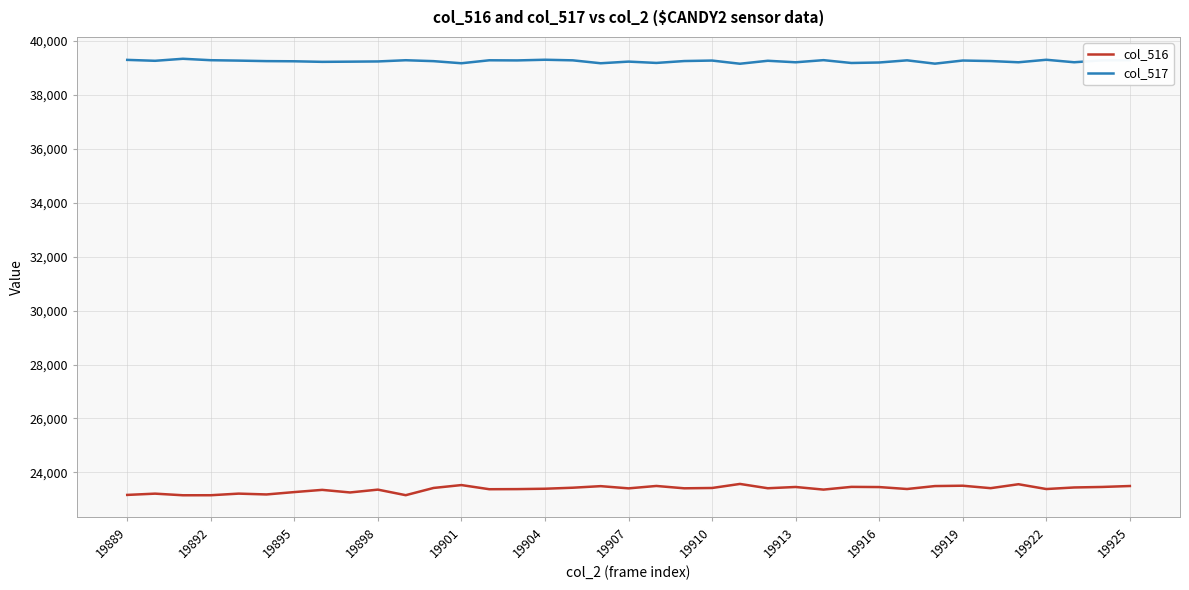

Does the chart display data point markers on the line(s)?

No